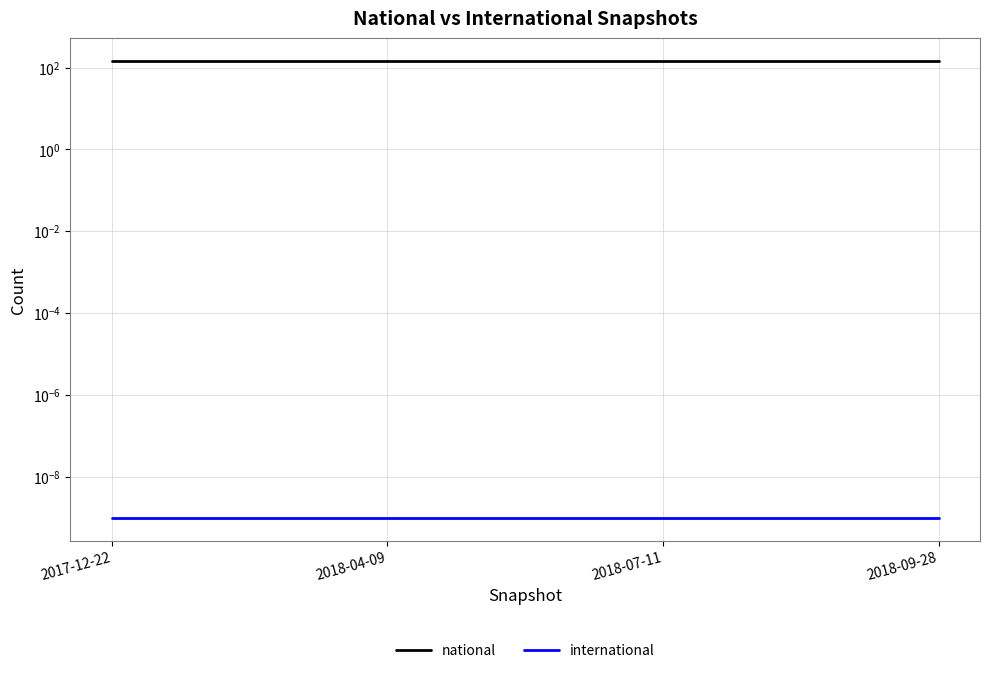

What position from the right is 2018-07-11?

2